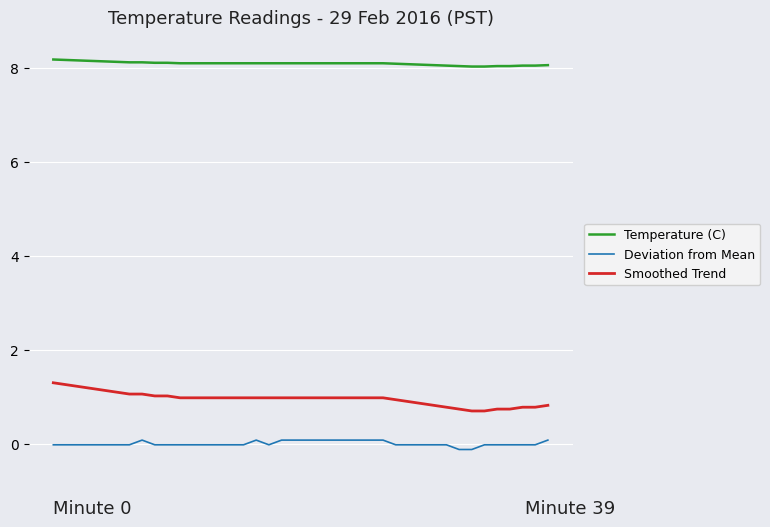

What is the maximum value shown in the chart?

8.2